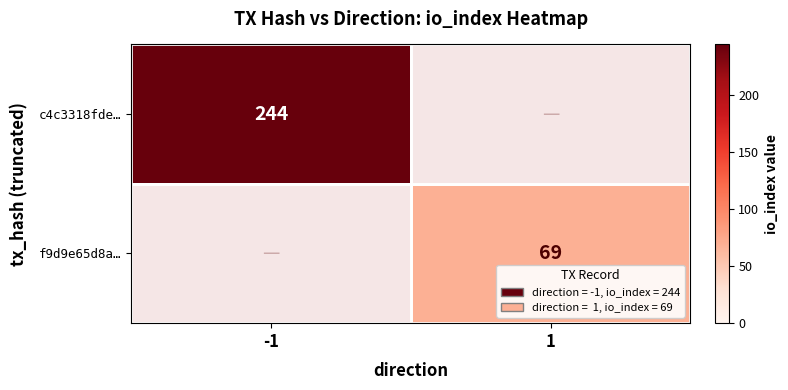

Is the value of c4c3318fde… at -1 greater than the value of f9d9e65d8a… at 1?

Yes